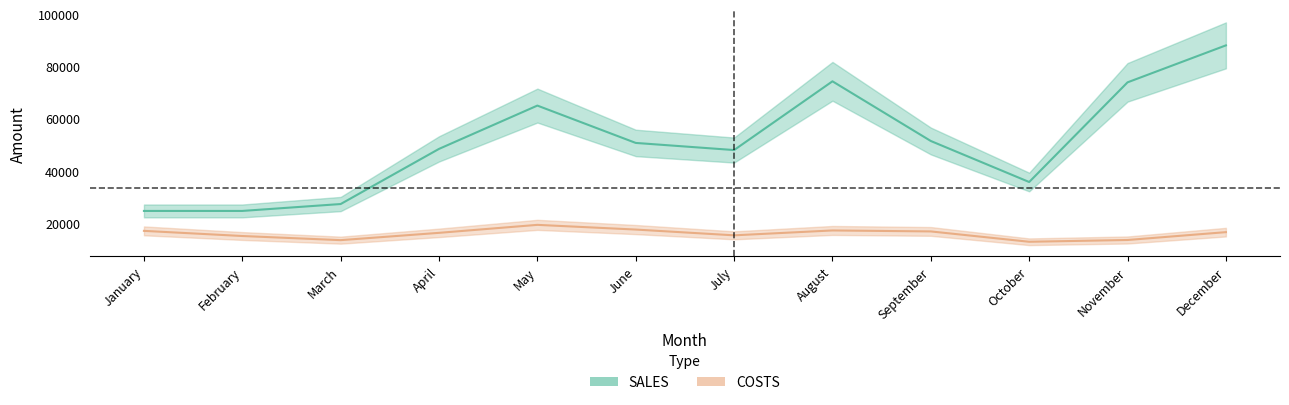

Is this an area chart (filled region under the line)?

No